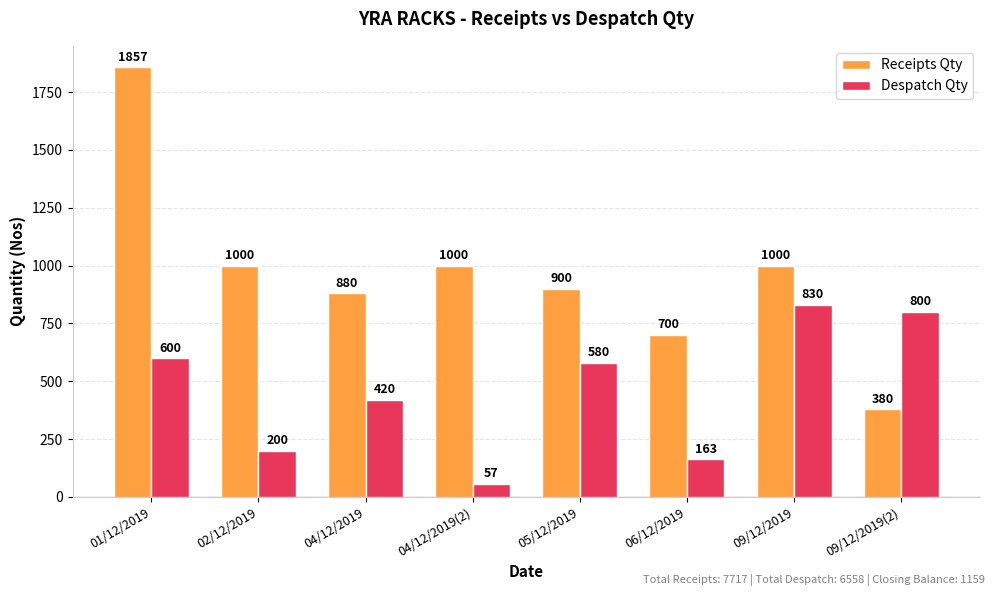

Which series changed the most between 02/12/2019 and 04/12/2019(2)?

Despatch Qty